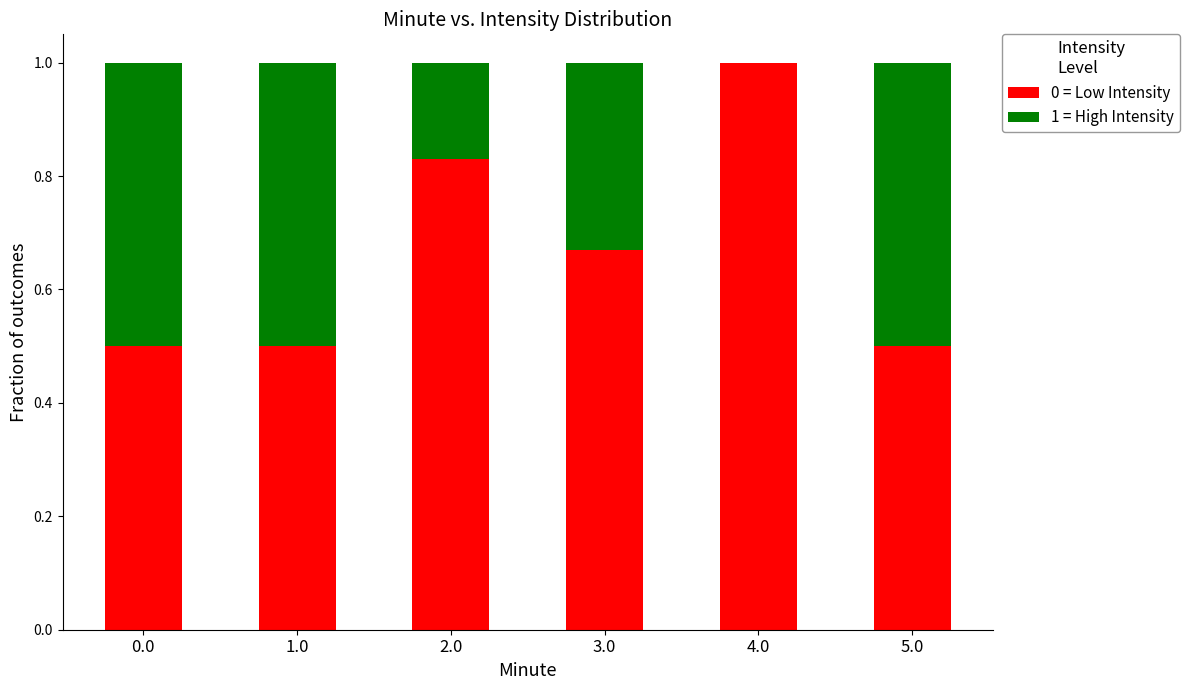

What is the maximum value for 0 = Low Intensity?

1.0